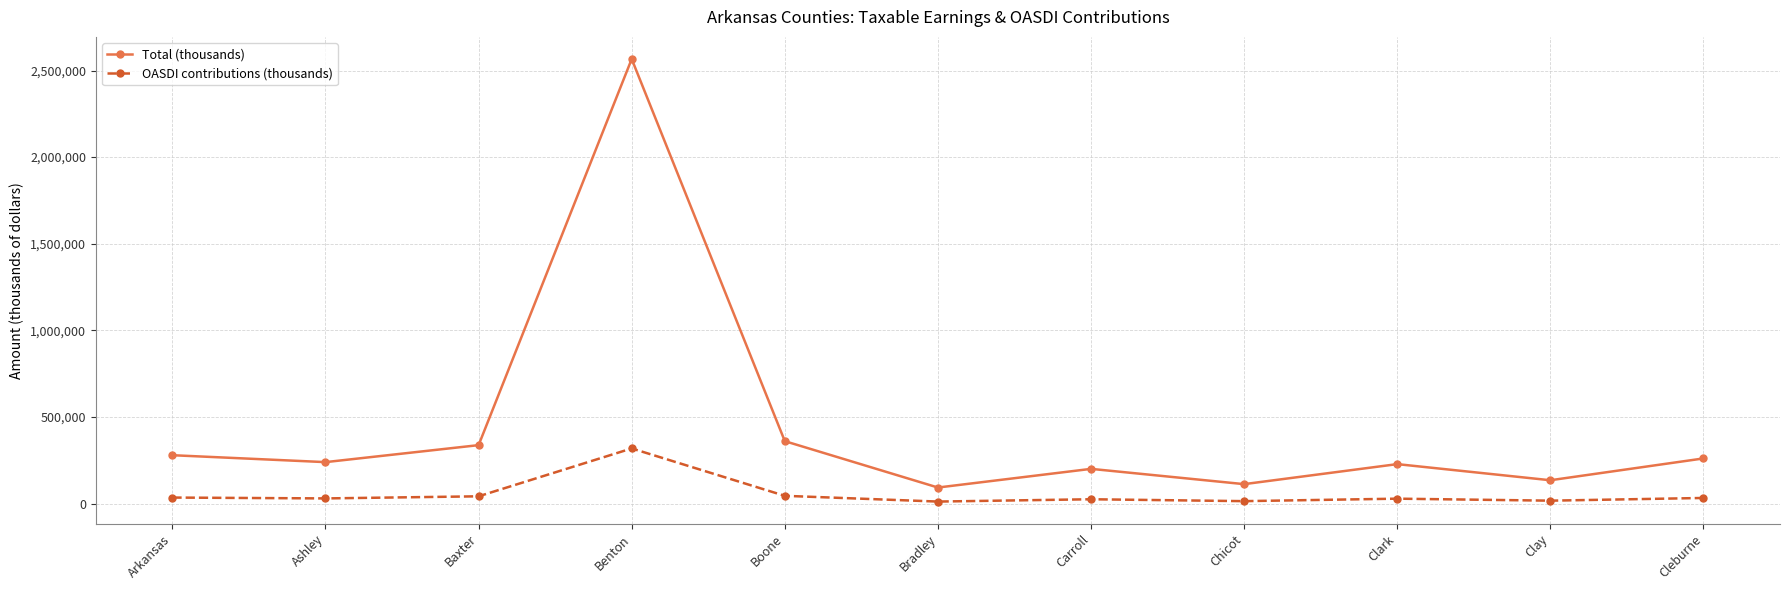

What is the maximum value shown in the chart?

2566487